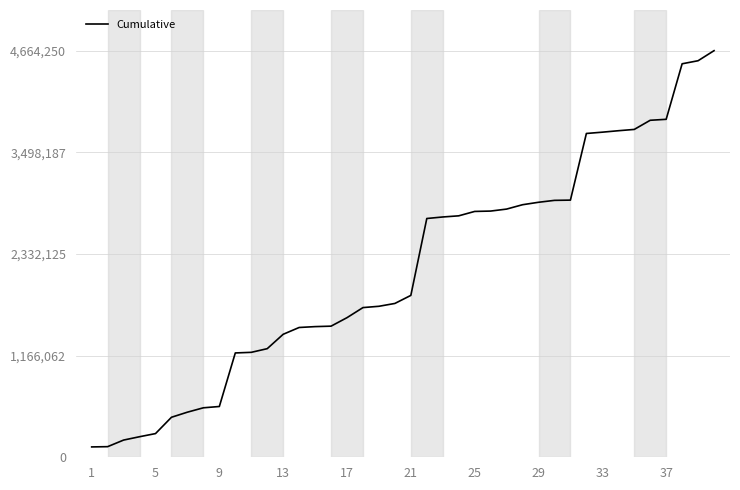

What is the maximum value shown in the chart?

4664250